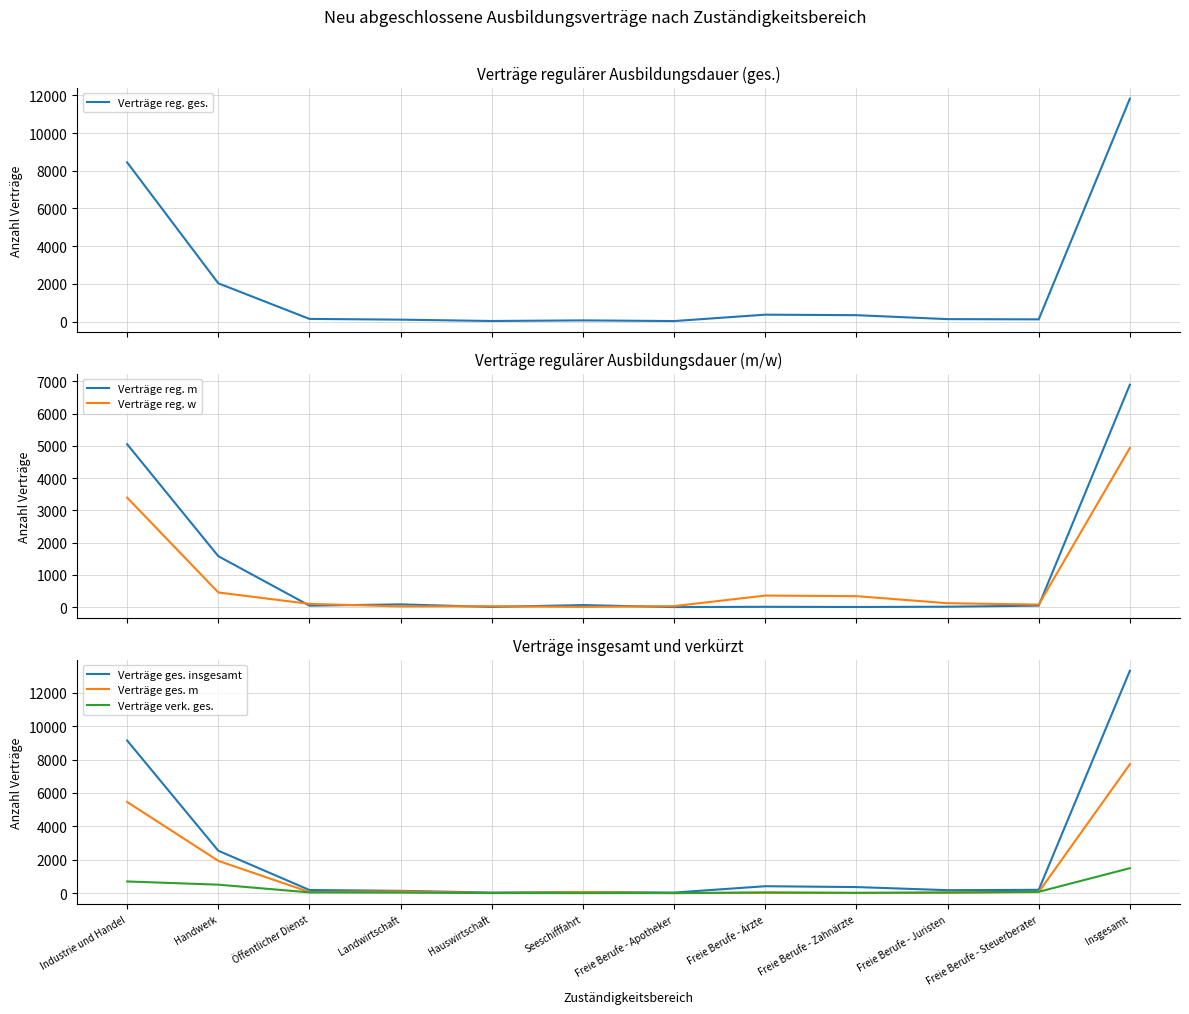

Is it true that Verträge reg. ges. equals 66 at Seeschifffahrt?

True